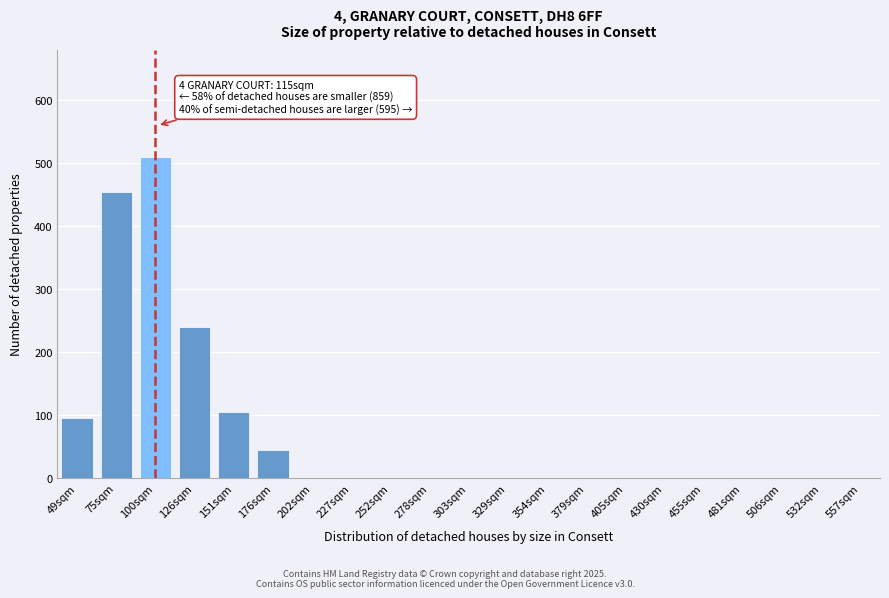

Reading left to right, what are all the values shown in this chart?

49sqm=95	75sqm=455	100sqm=510	126sqm=240	151sqm=105	176sqm=45	202sqm=0	227sqm=0	252sqm=0	278sqm=0	303sqm=0	329sqm=0	354sqm=0	379sqm=0	405sqm=0	430sqm=0	455sqm=0	481sqm=0	506sqm=0	532sqm=0	557sqm=0